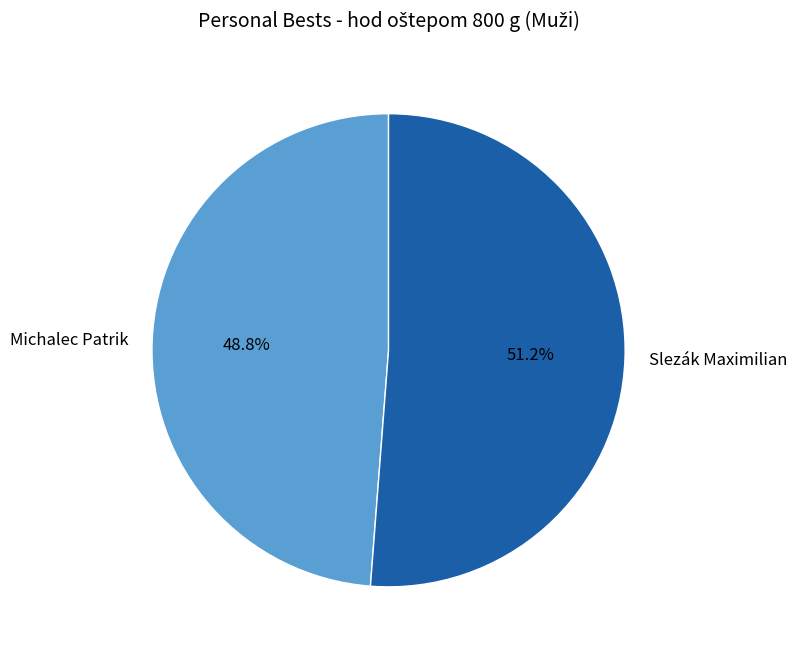

Which slice is the largest?

Slezák Maximilian